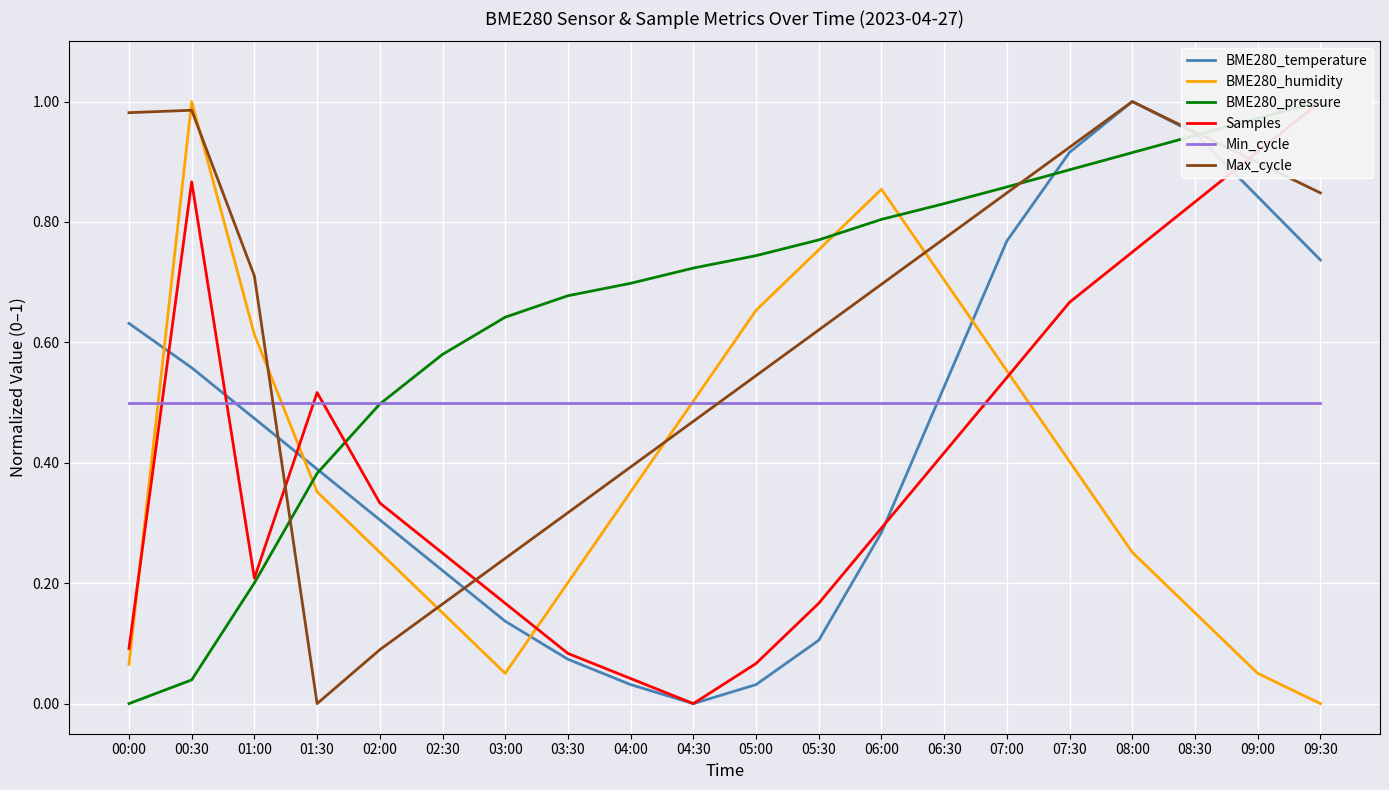

How many distinct data groups are displayed?

6